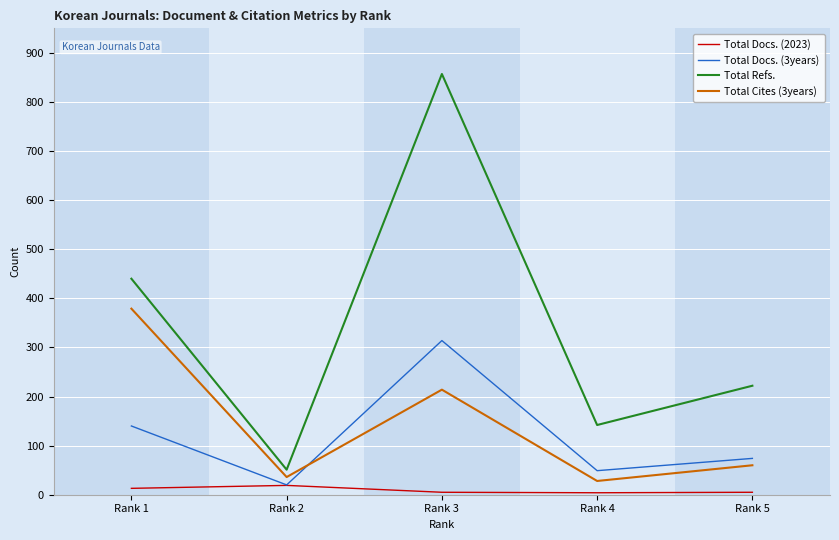

At which label does Total Cites (3years) first exceed 60?

Rank 1